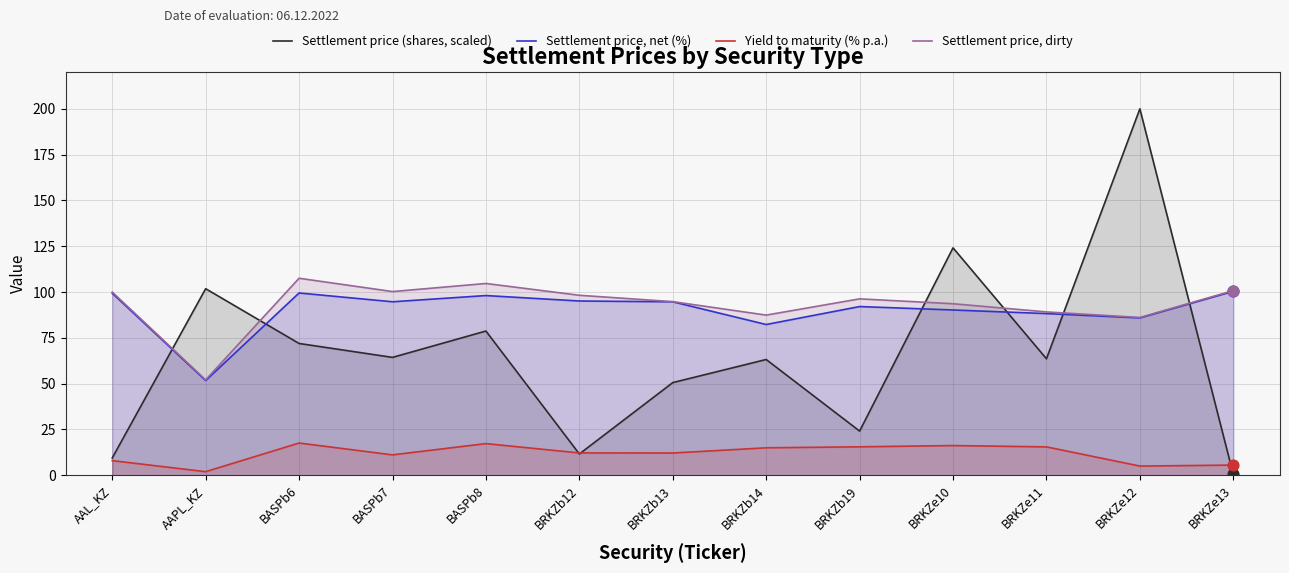

Is the value of Settlement price (shares, scaled) at BRKZe11 greater than the value of Yield to maturity (% p.a.) at BASPb7?

Yes